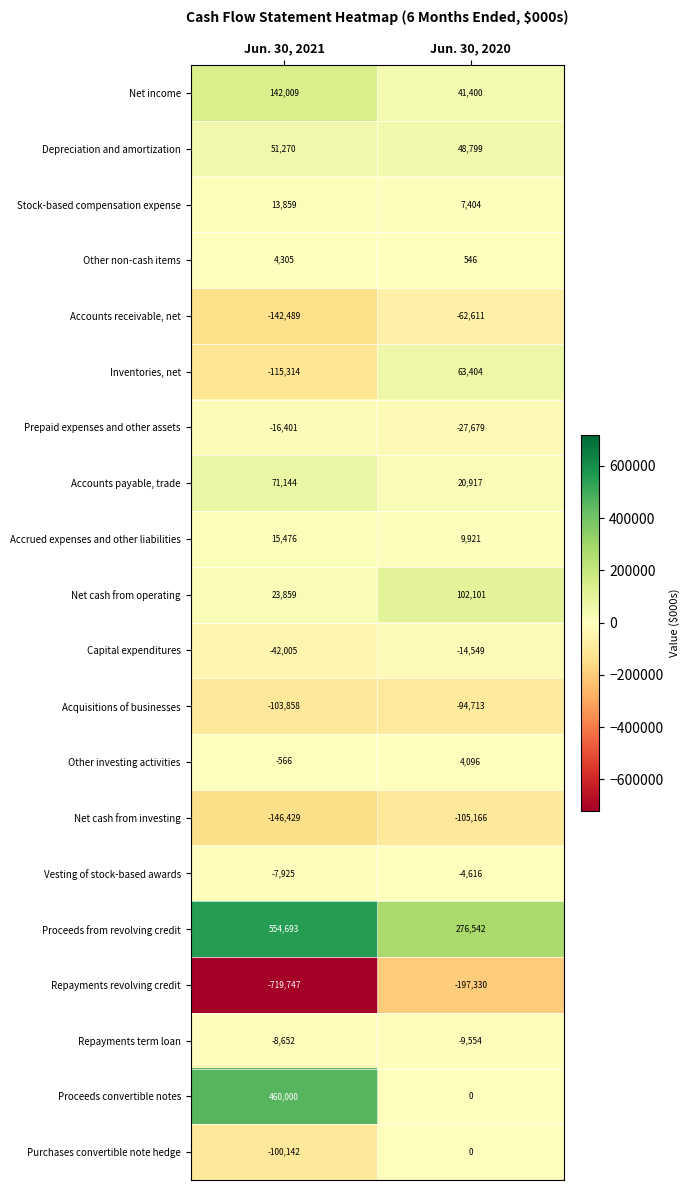

What is the difference between the Repayments term loan values at Jun. 30, 2020 and Jun. 30, 2021?

902